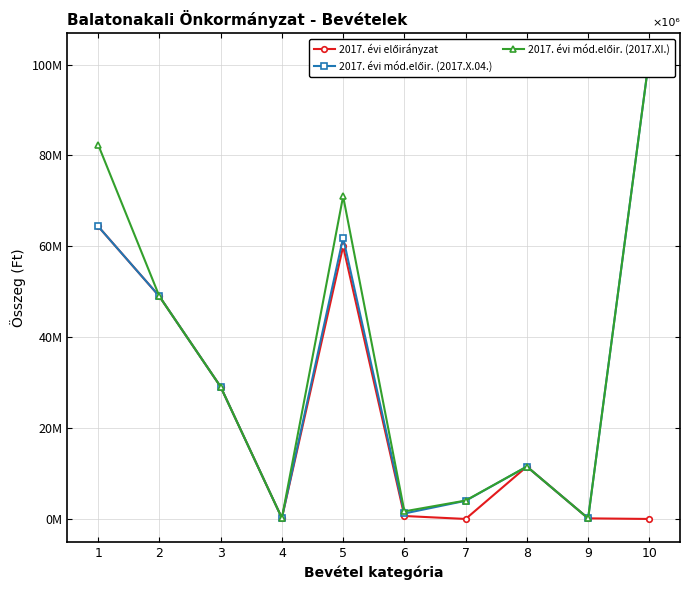

Rank the categories by 2017. évi mód.előir. (2017.XI.) value from highest to lowest.

10, 1, 5, 2, 3, 8, 7, 6, 4, 9